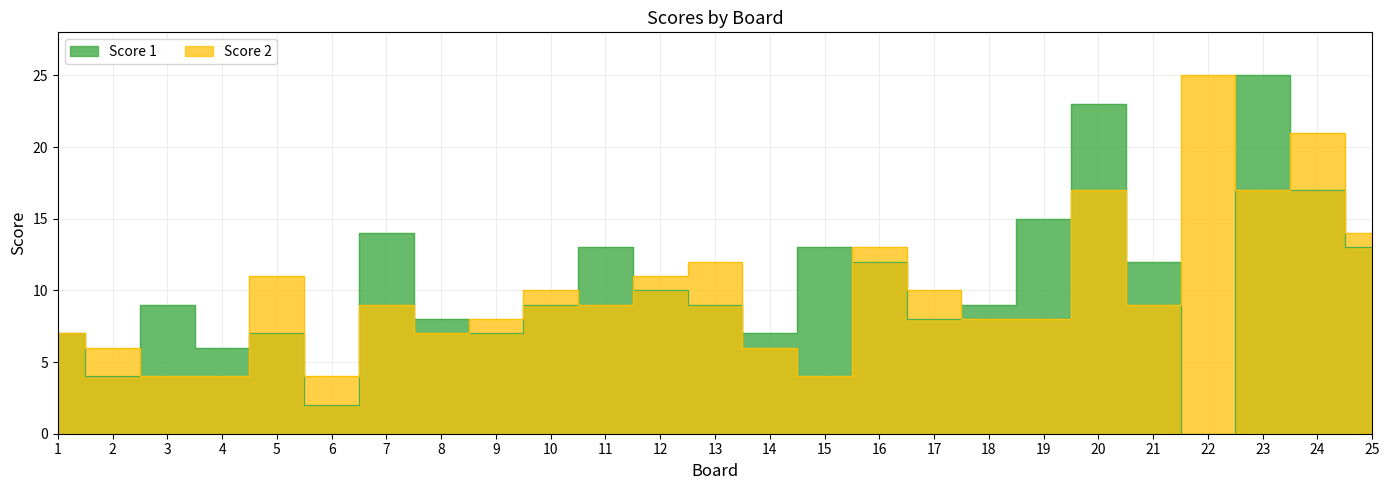

List the series in order of their peak value, lowest first.

Score 1, Score 2